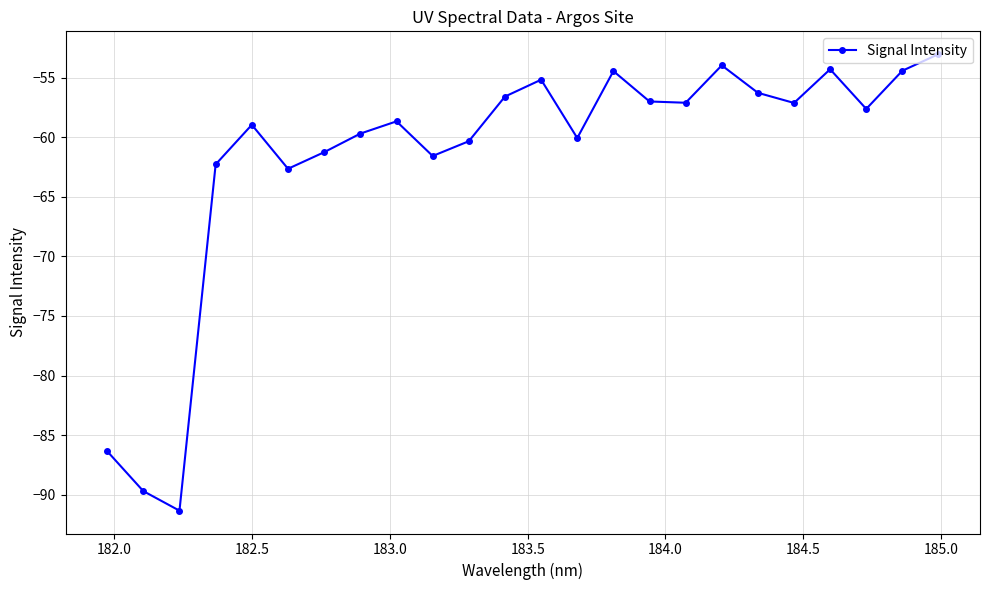

How many points are lower than both their immediate neighbors (excluding endpoints)?

7